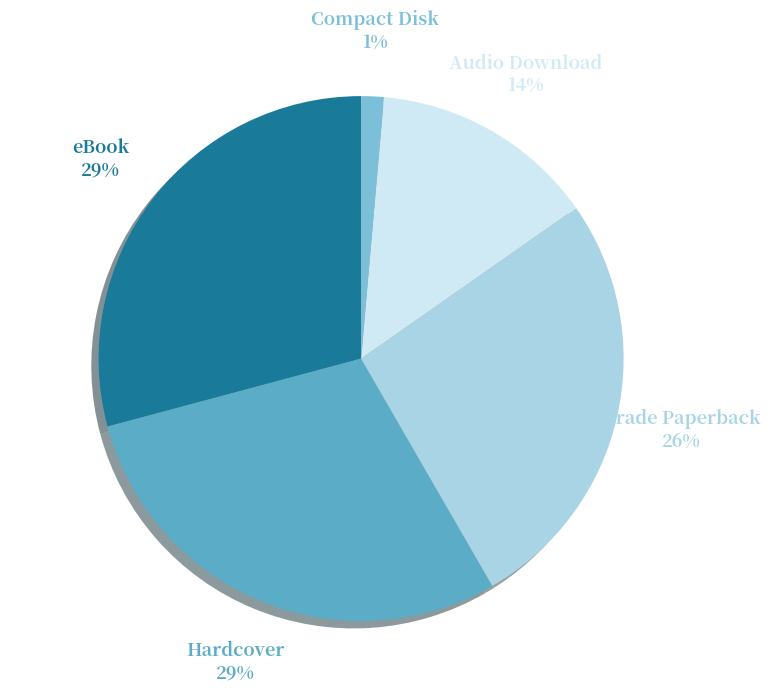

Is there a majority slice in this chart?

No